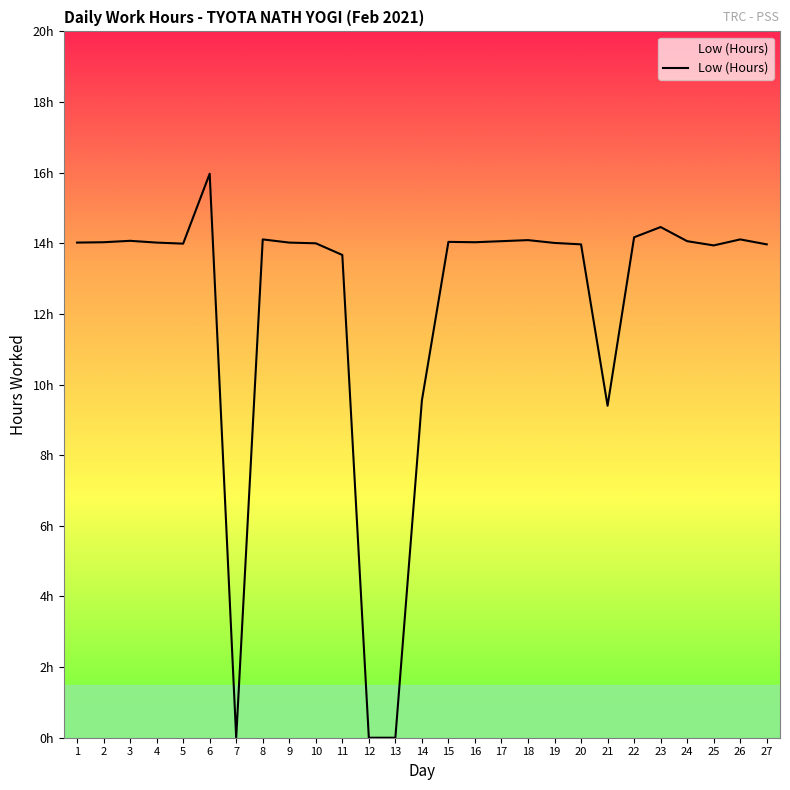

What is the maximum value shown in the chart?

16.0